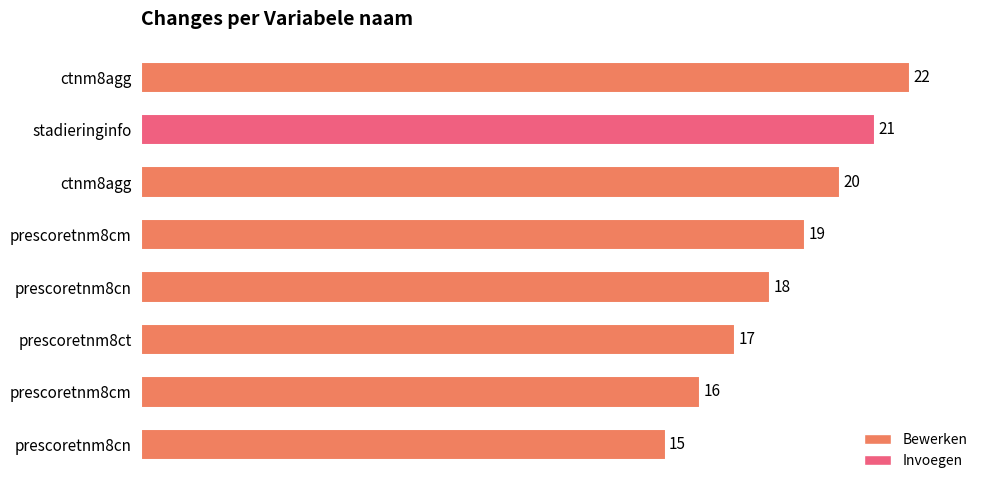

Are the bars grouped side by side (vs. stacked)?

No